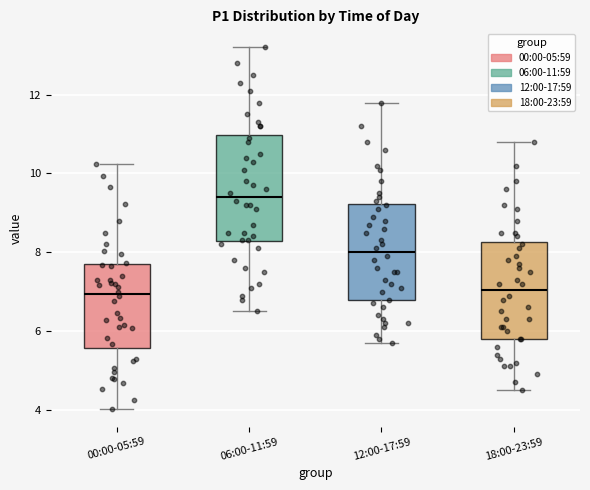

Reading left to right, transcribe this box plot: for each box, give where its median line is, the range the box spans, and where its two whiskers end, as read against the y-axis. The values are not printed on the chart, so give them approximately, as read against the axis.

00:00-05:59: median 7.0, box 5.6 to 7.6, whiskers 4.0 to 10.2
06:00-11:59: median 9.4, box 8.2 to 11.0, whiskers 6.6 to 13.2
12:00-17:59: median 8.0, box 6.8 to 9.2, whiskers 5.8 to 11.8
18:00-23:59: median 7.0, box 5.8 to 8.2, whiskers 4.6 to 10.8